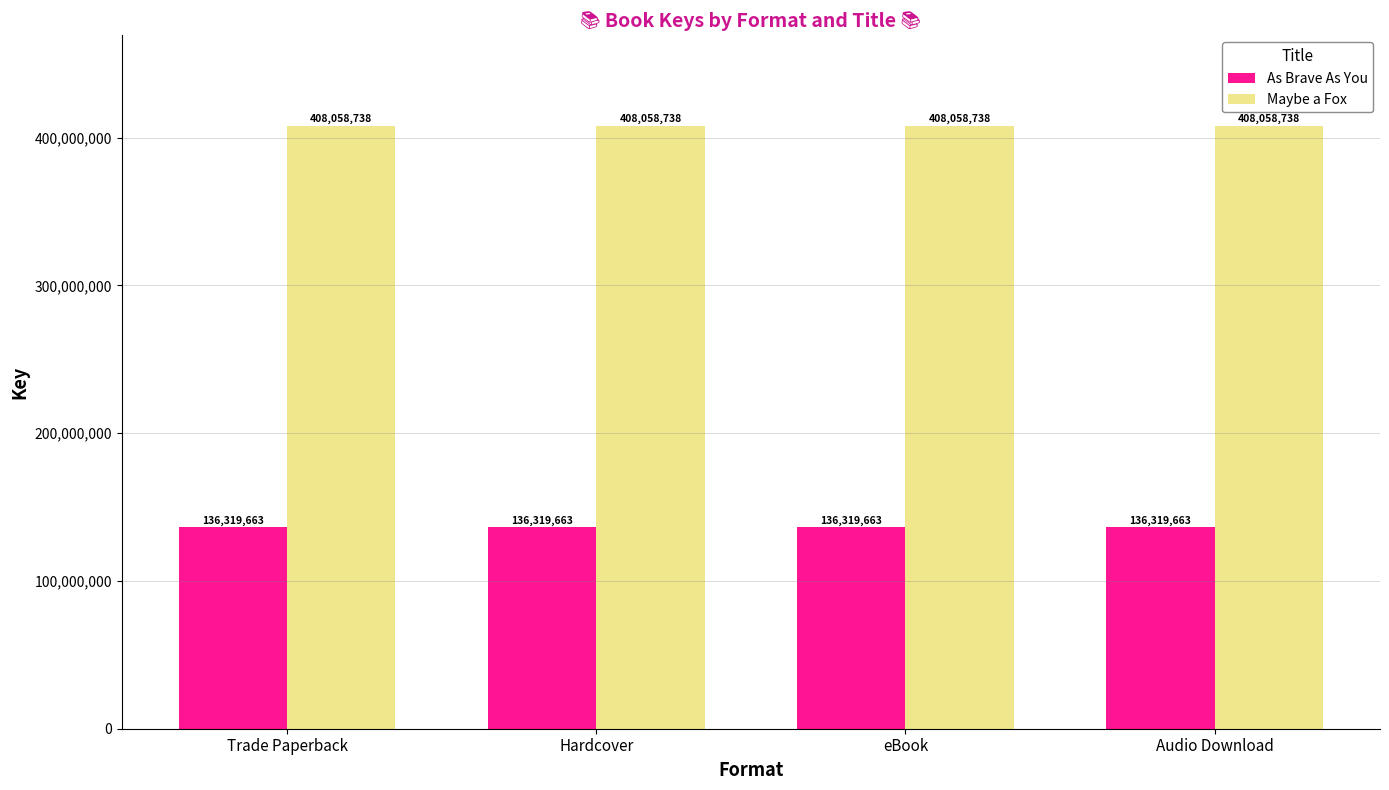

How many groups of bars are there?

4